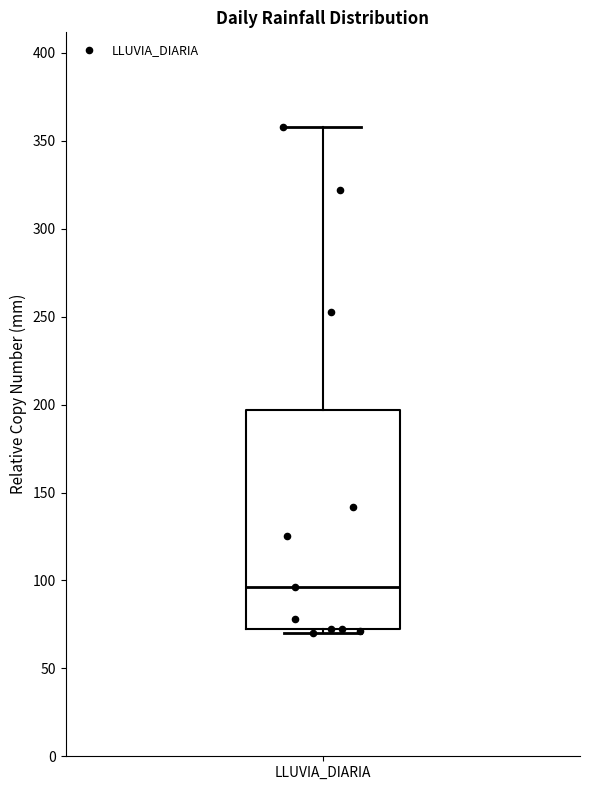

Where is the lower edge of the box for LLUVIA_DIARIA on the y-axis? The values are not printed on the chart, so give them approximately, as read against the axis.

75